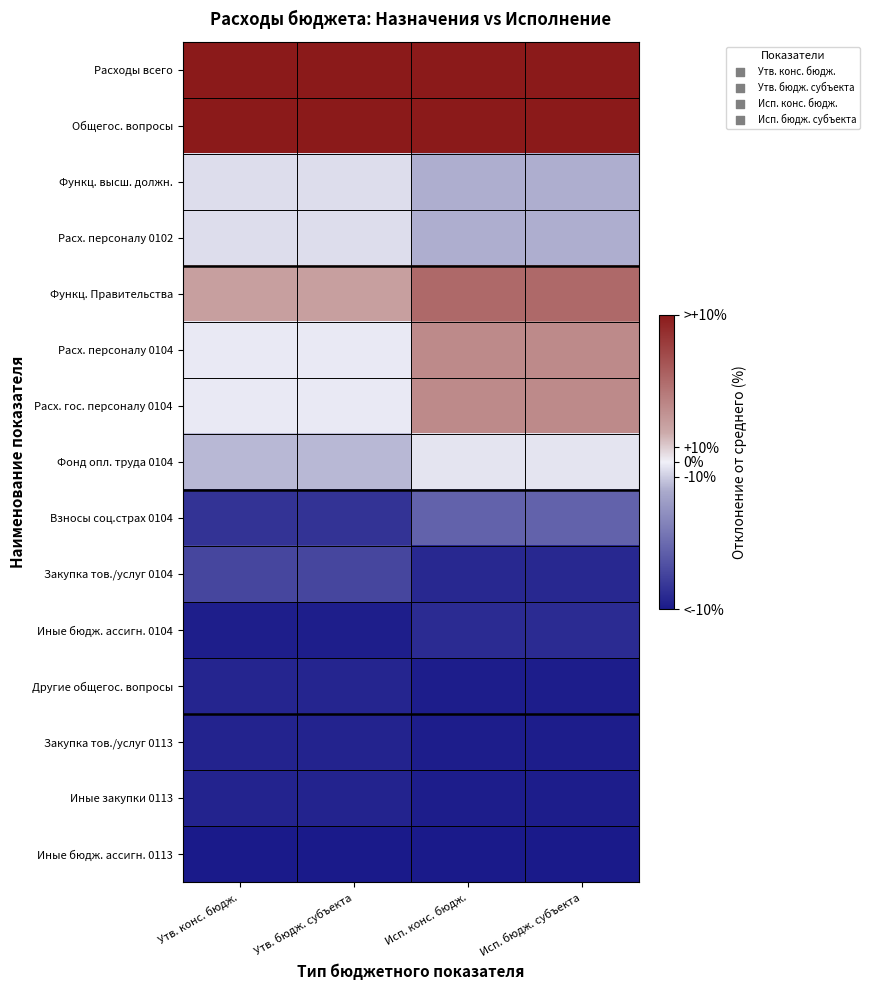

Reading left to right, extract all data points from this chart.

Расходы всего: Утв. конс. бюдж.=517.7	Утв. бюдж. субъекта=517.7	Исп. конс. бюдж.=306.6	Исп. бюдж. субъекта=306.6
Общегос. вопросы: Утв. конс. бюдж.=126.7	Утв. бюдж. субъекта=126.7	Исп. конс. бюдж.=138.9	Исп. бюдж. субъекта=138.9
Функц. высш. должн.: Утв. конс. бюдж.=-5.3	Утв. бюдж. субъекта=-5.3	Исп. конс. бюдж.=-18.6	Исп. бюдж. субъекта=-18.6
Расх. персоналу 0102: Утв. конс. бюдж.=-5.3	Утв. бюдж. субъекта=-5.3	Исп. конс. бюдж.=-18.6	Исп. бюдж. субъекта=-18.6
Функц. Правительства: Утв. конс. бюдж.=25.6	Утв. бюдж. субъекта=25.6	Исп. конс. бюдж.=55.5	Исп. бюдж. субъекта=55.5
Расх. персоналу 0104: Утв. конс. бюдж.=-1.8	Утв. бюдж. субъекта=-1.8	Исп. конс. бюдж.=37.3	Исп. бюдж. субъекта=37.3
Расх. гос. персоналу 0104: Утв. конс. бюдж.=-1.8	Утв. бюдж. субъекта=-1.8	Исп. конс. бюдж.=37.3	Исп. бюдж. субъекта=37.3
Фонд опл. труда 0104: Утв. конс. бюдж.=-16.0	Утв. бюдж. субъекта=-16.0	Исп. конс. бюдж.=-3.2	Исп. бюдж. субъекта=-3.2
Взносы соц.страх 0104: Утв. конс. бюдж.=-85.8	Утв. бюдж. субъекта=-85.8	Исп. конс. бюдж.=-59.5	Исп. бюдж. субъекта=-59.5
Закупка тов./услуг 0104: Утв. конс. бюдж.=-75.3	Утв. бюдж. субъекта=-75.3	Исп. конс. бюдж.=-91.9	Исп. бюдж. субъекта=-91.9
Иные бюдж. ассигн. 0104: Утв. конс. бюдж.=-97.3	Утв. бюдж. субъекта=-97.3	Исп. конс. бюдж.=-89.9	Исп. бюдж. субъекта=-89.9
Другие общегос. вопросы: Утв. конс. бюдж.=-93.6	Утв. бюдж. субъекта=-93.6	Исп. конс. бюдж.=-98.0	Исп. бюдж. субъекта=-98.0
Закупка тов./услуг 0113: Утв. конс. бюдж.=-94.2	Утв. бюдж. субъекта=-94.2	Исп. конс. бюдж.=-98.0	Исп. бюдж. субъекта=-98.0
Иные закупки 0113: Утв. конс. бюдж.=-94.2	Утв. бюдж. субъекта=-94.2	Исп. конс. бюдж.=-98.0	Исп. бюдж. субъекта=-98.0
Иные бюдж. ассигн. 0113: Утв. конс. бюдж.=-99.5	Утв. бюдж. субъекта=-99.5	Исп. конс. бюдж.=-100.0	Исп. бюдж. субъекта=-100.0